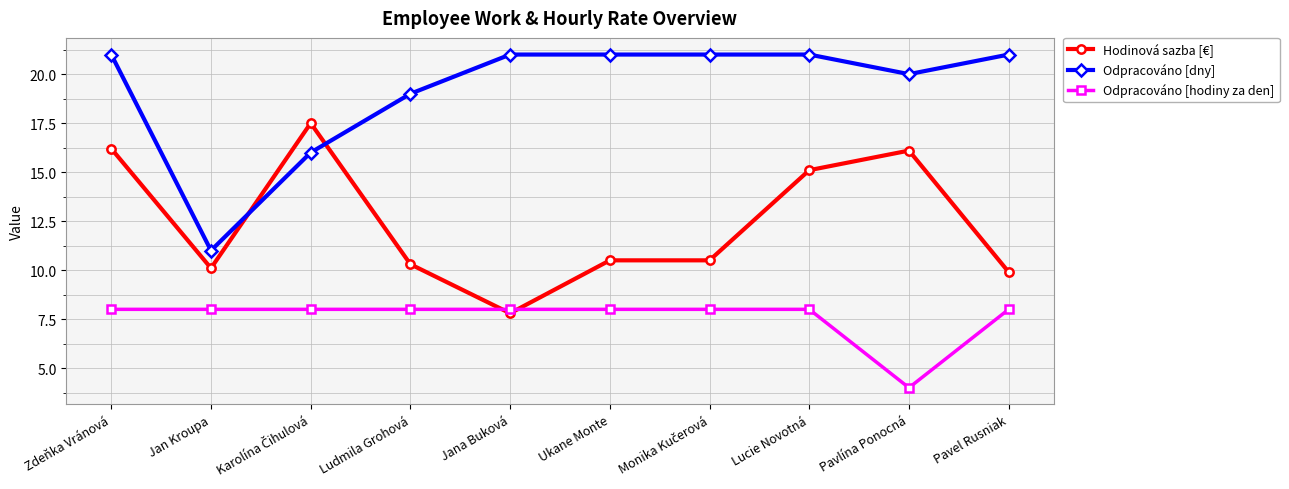

What position from the left is Jana Buková?

5